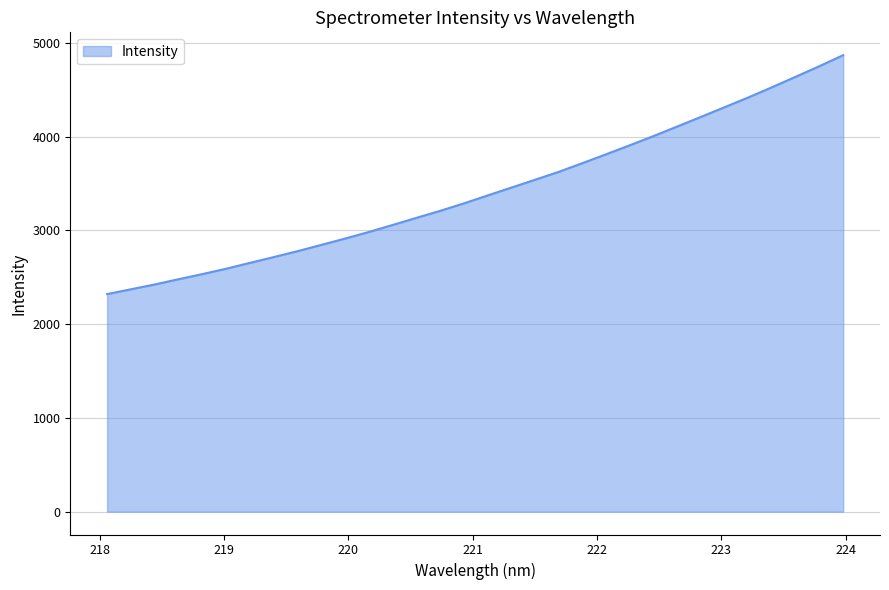

Does the chart have visible grid lines?

Yes